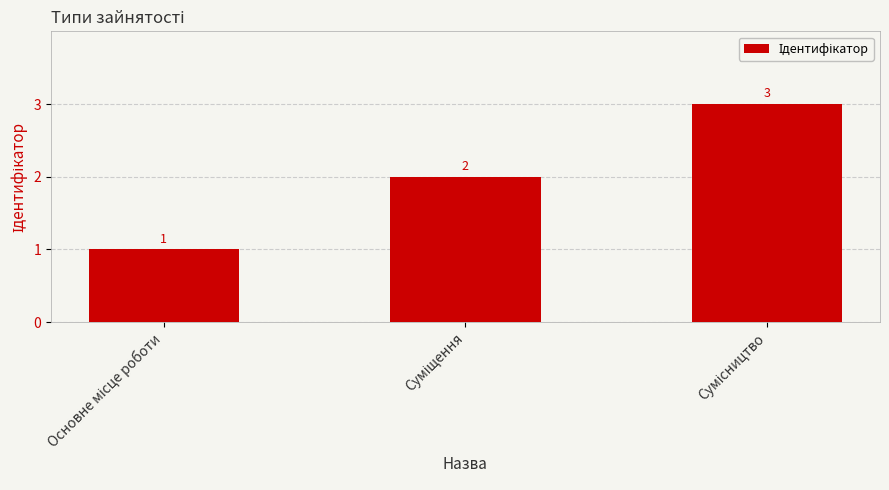

What is the sum of all values?

6